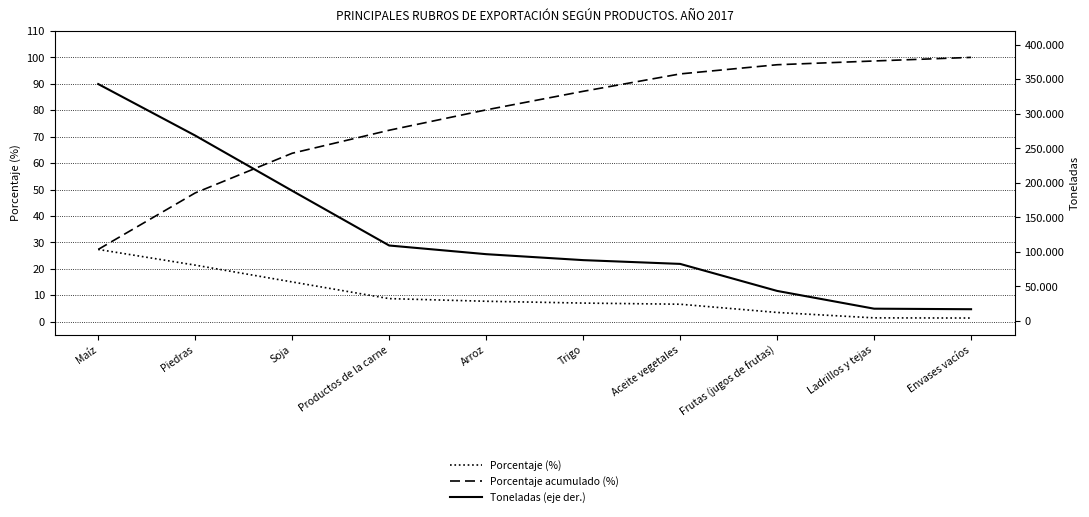

How many series are shown in this chart?

3